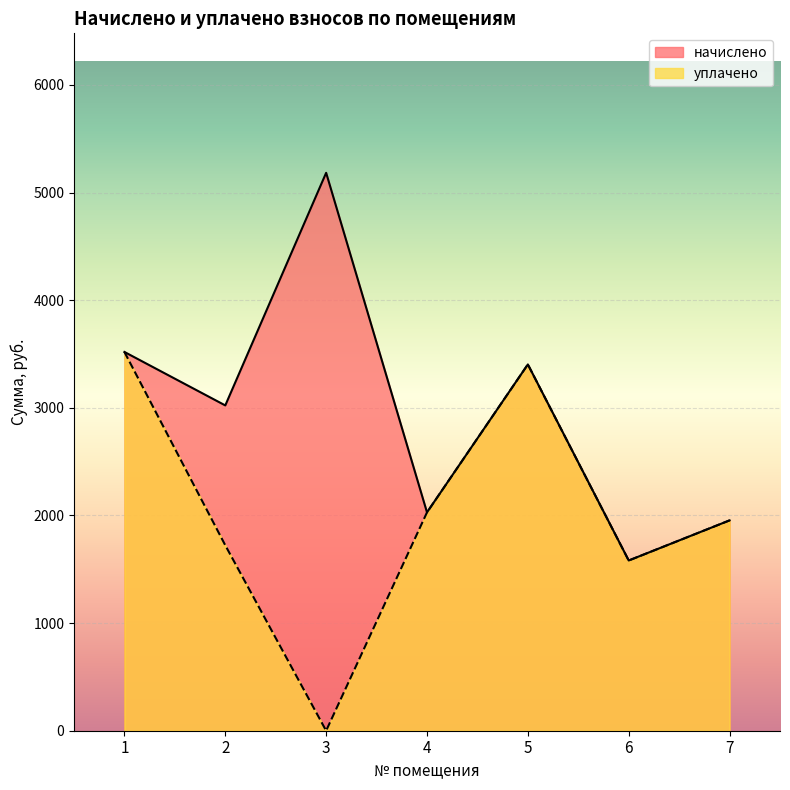

Reading left to right, what are all the values shown in this chart?

начислено: 1=3519.0	2=3022.2	3=5183.3	4=2028.6	5=3403.1	6=1581.5	7=1954.1
уплачено: 1=3519.0	2=1722.8	3=0.0	4=2028.6	5=3403.1	6=1581.5	7=1954.1